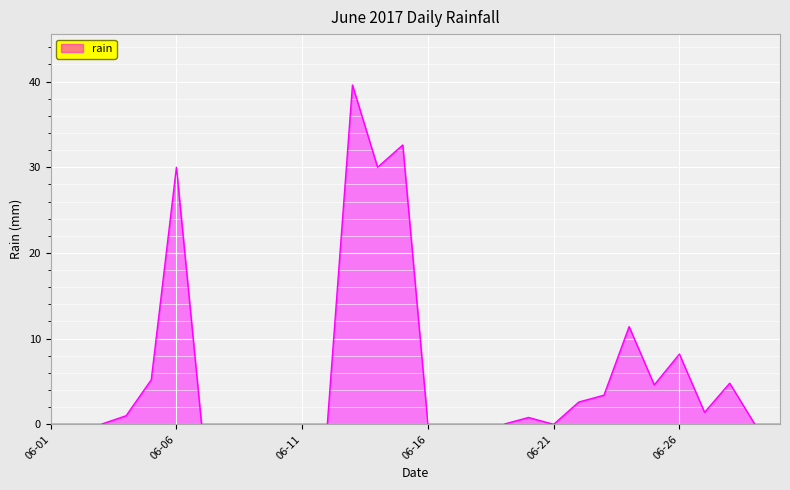

Reading right to left, what are all the values shown in this chart?

0.0	0.0	4.8	1.4	8.2	4.6	11.4	3.4	2.6	0.0	0.8	0.0	0.0	0.0	0.0	32.6	30.0	39.6	0.0	0.0	0.0	0.0	0.0	0.0	30.0	5.2	1.0	0.0	0.0	0.0